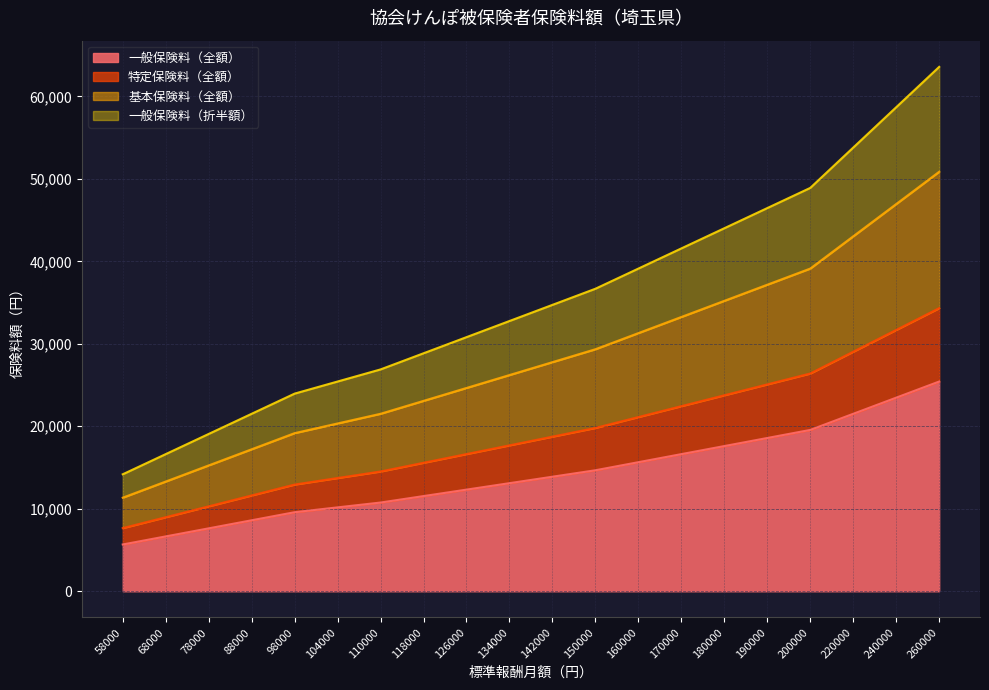

Read the 一般保険料（全額） value at 98000.

9584.4